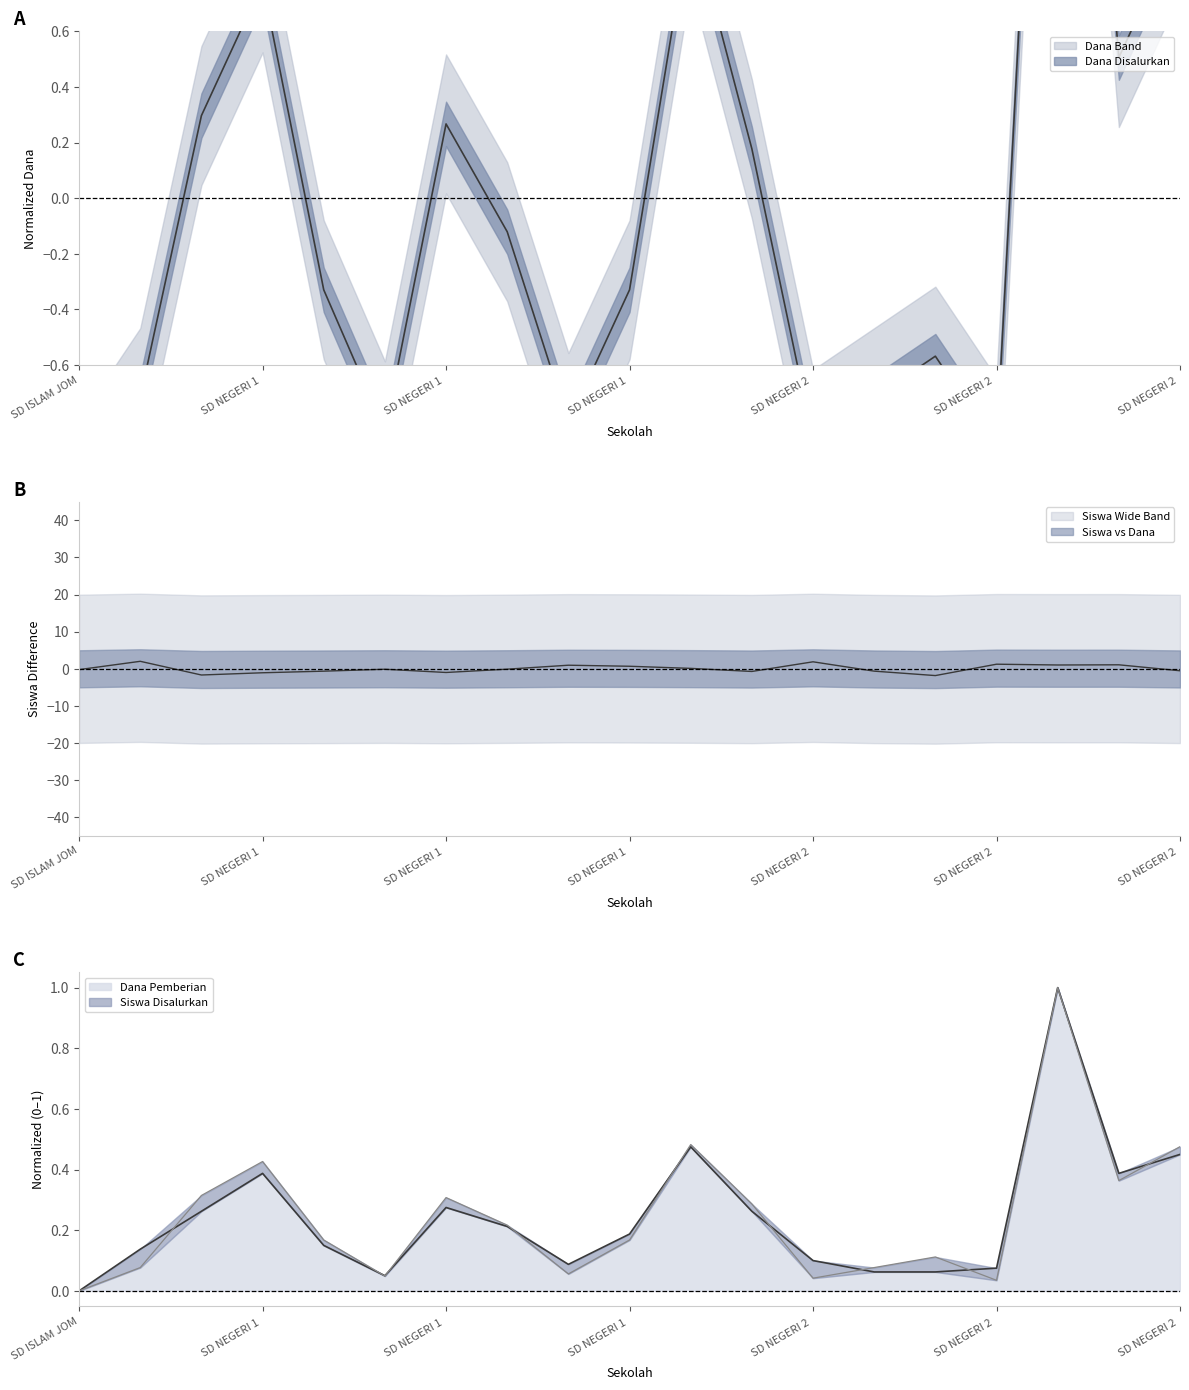

Which series has the largest range (max minus min)?

Dana Pemberian